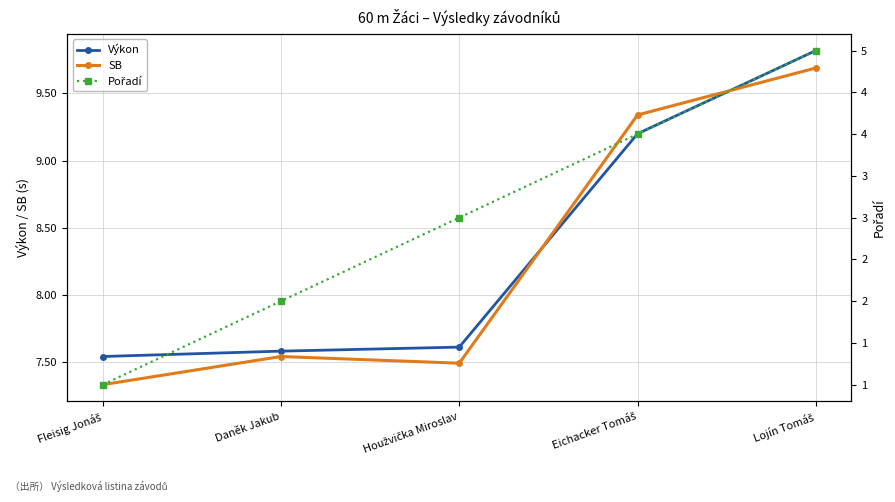

The value of Pořadí at Lojín Tomáš is 3.4. True or false?

False